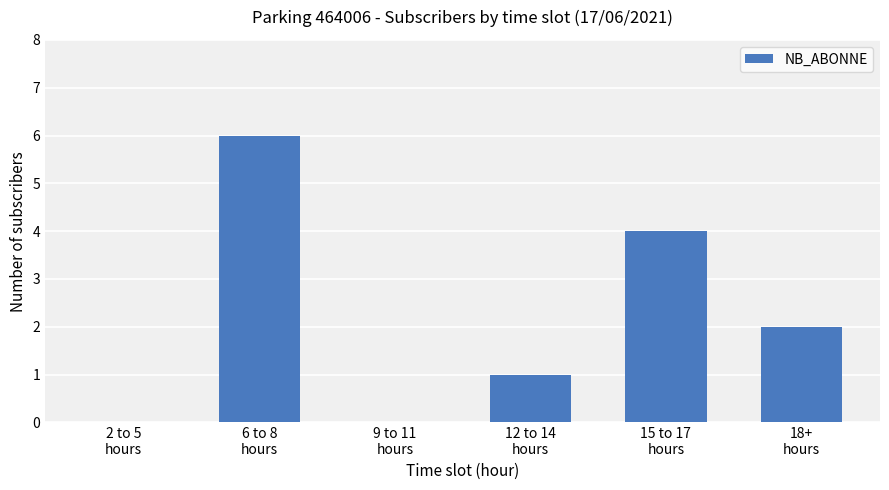

Reading left to right, extract all data points from this chart.

0	6	0	1	4	2